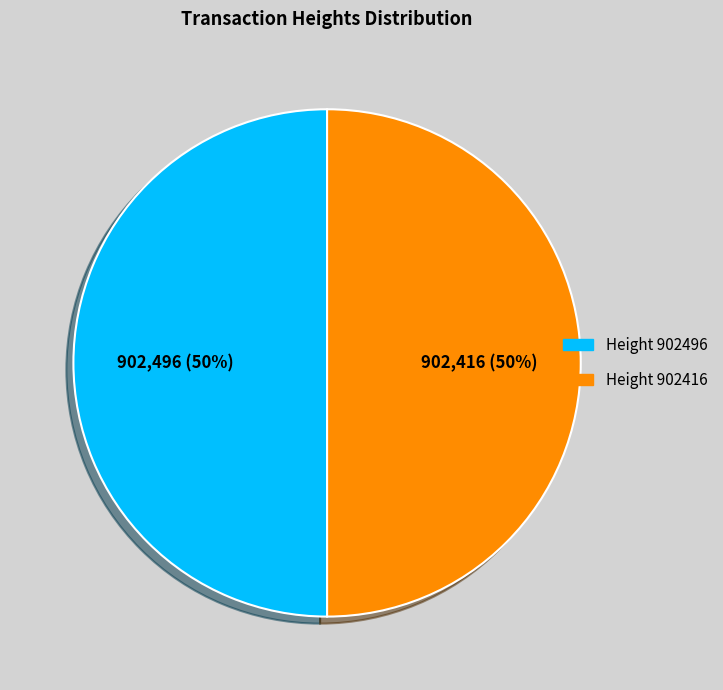

Count the number of slices in the pie.

2